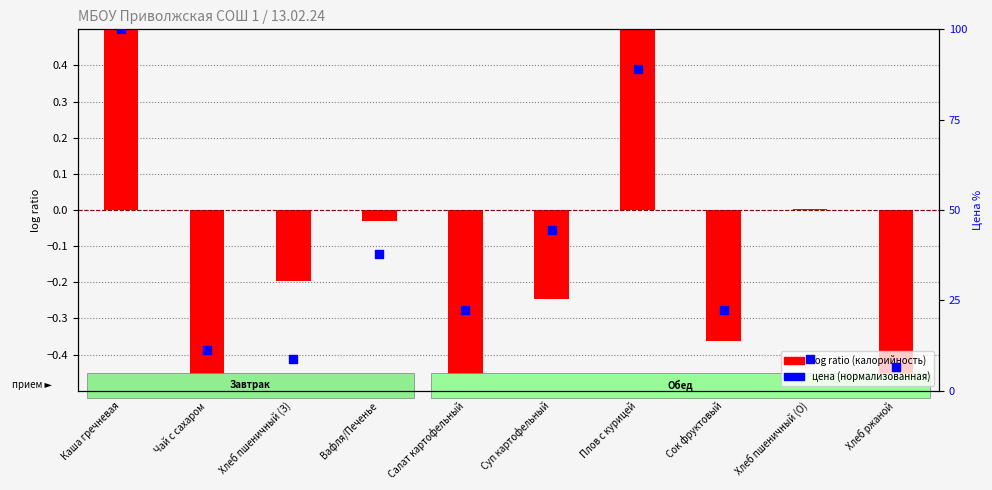

Which series reaches the maximum Y coordinate?

цена (нормализованная)